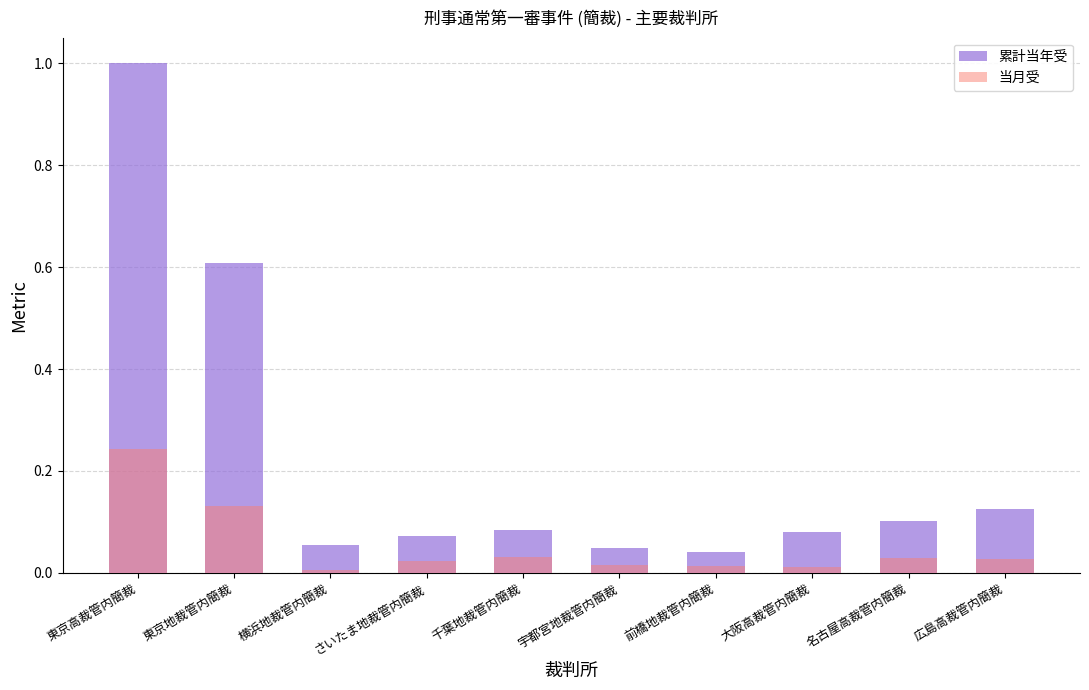

What is the value of the 累計当年受 bar at the 9th from the left?

0.1